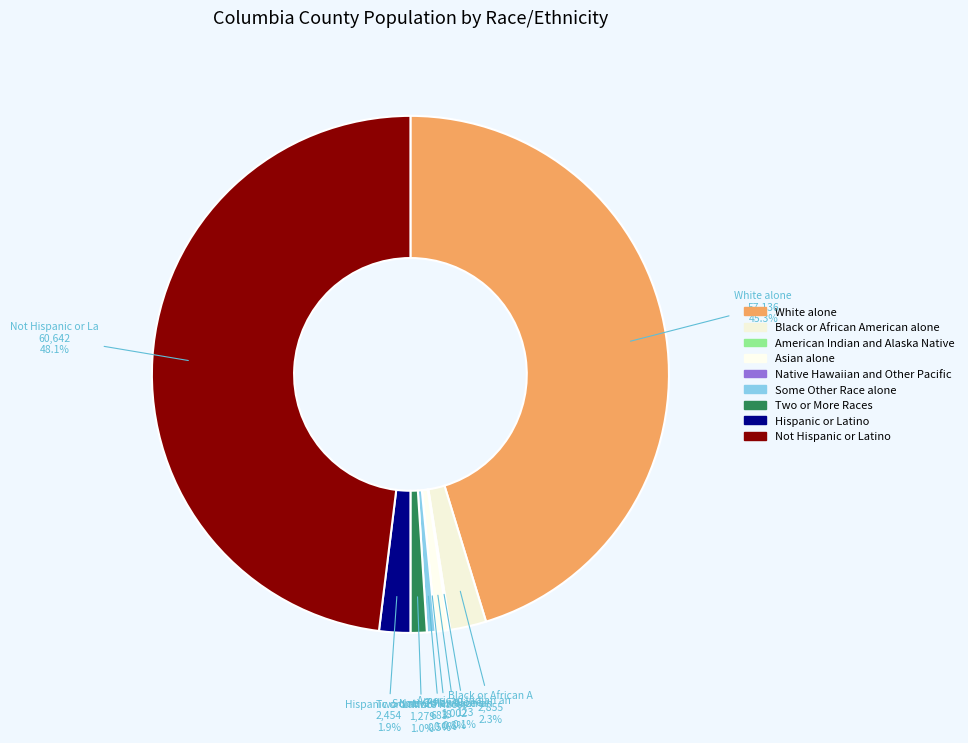

Count the number of slices in the pie.

9